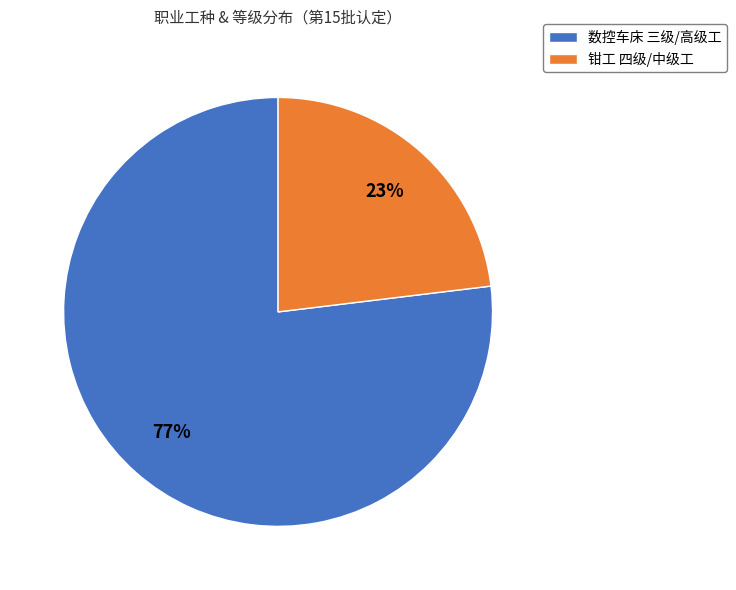

Is 钳工 四级/中级工 the majority of the pie?

No